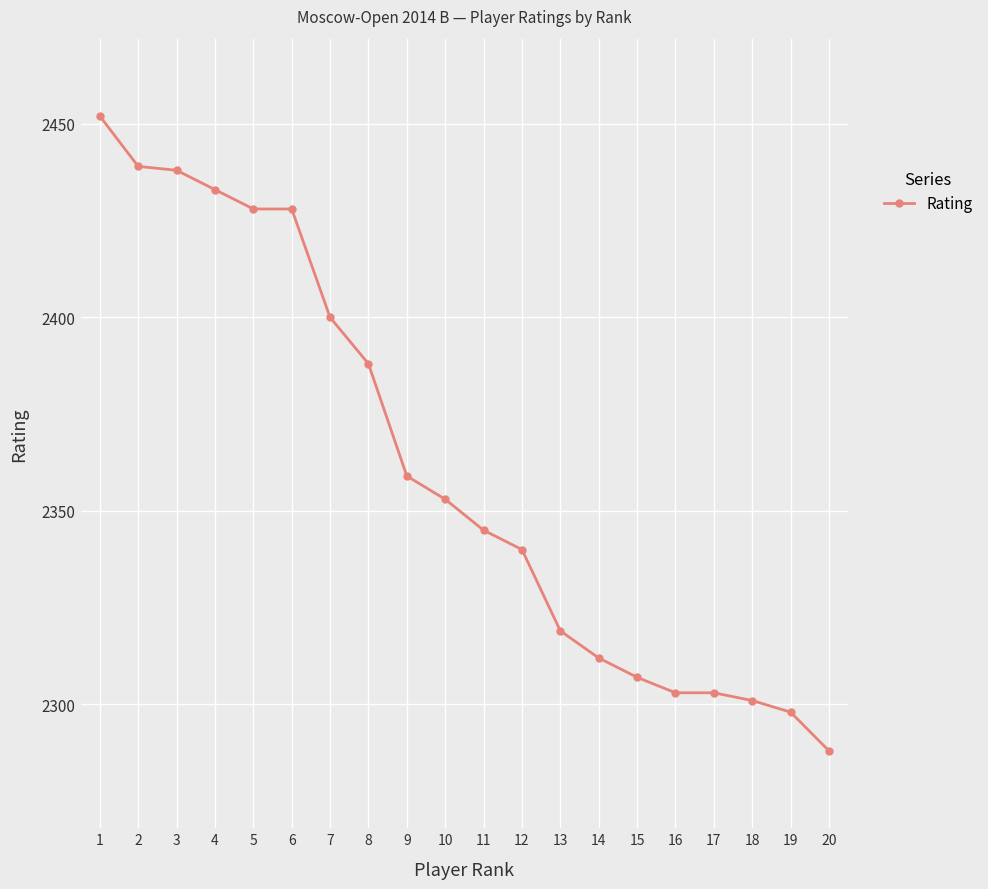

Read the value at 16, to the nearest 10.

2300